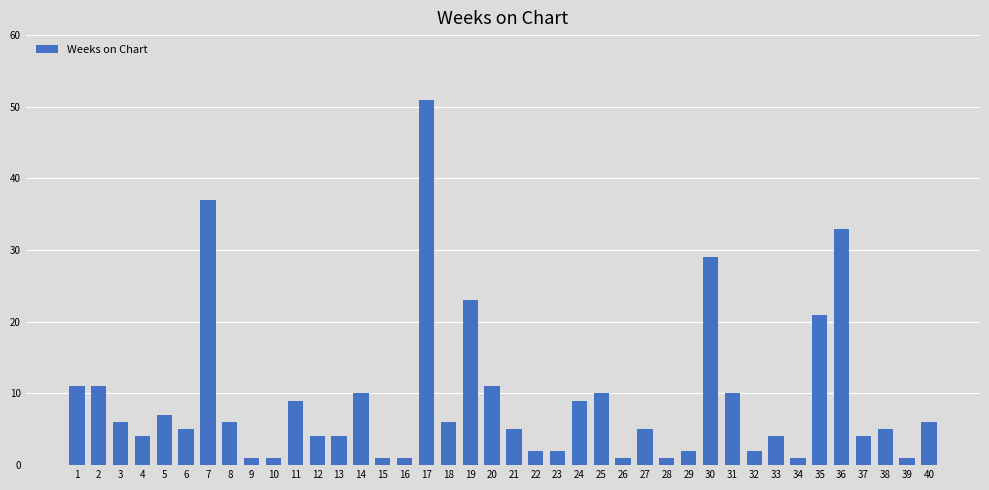

What is the average value?

9